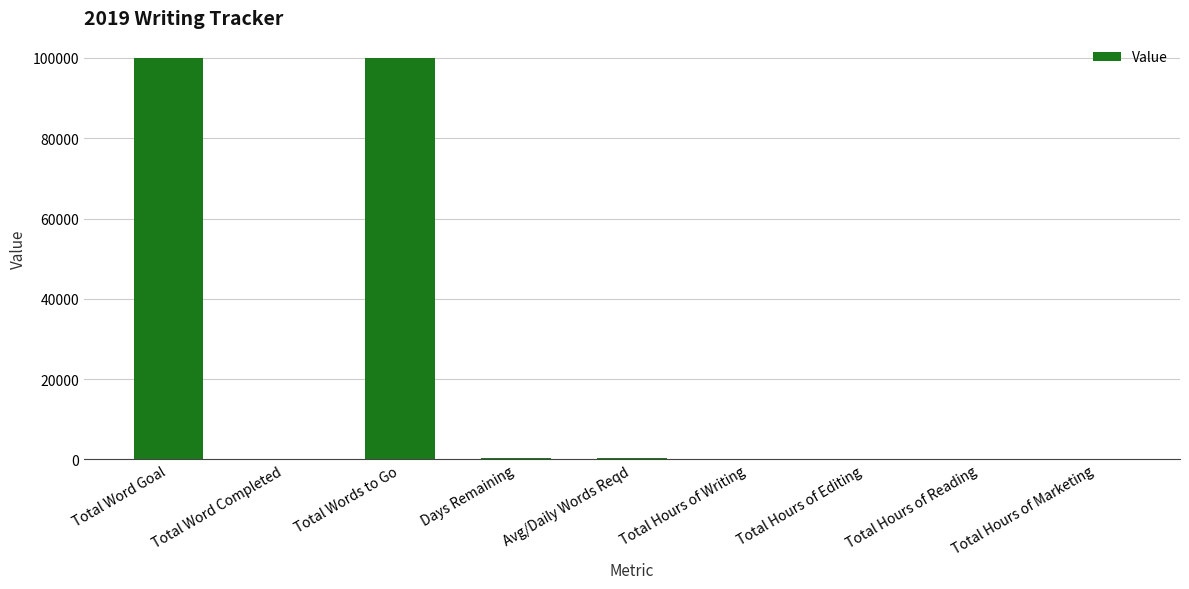

What is the greatest value displayed?

100000.0